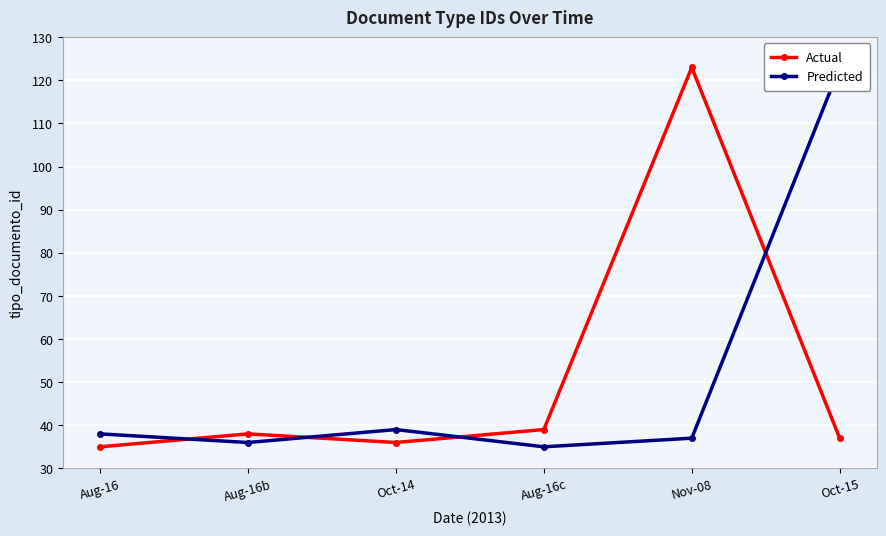

Is it true that Actual equals 45 at Nov-08?

False